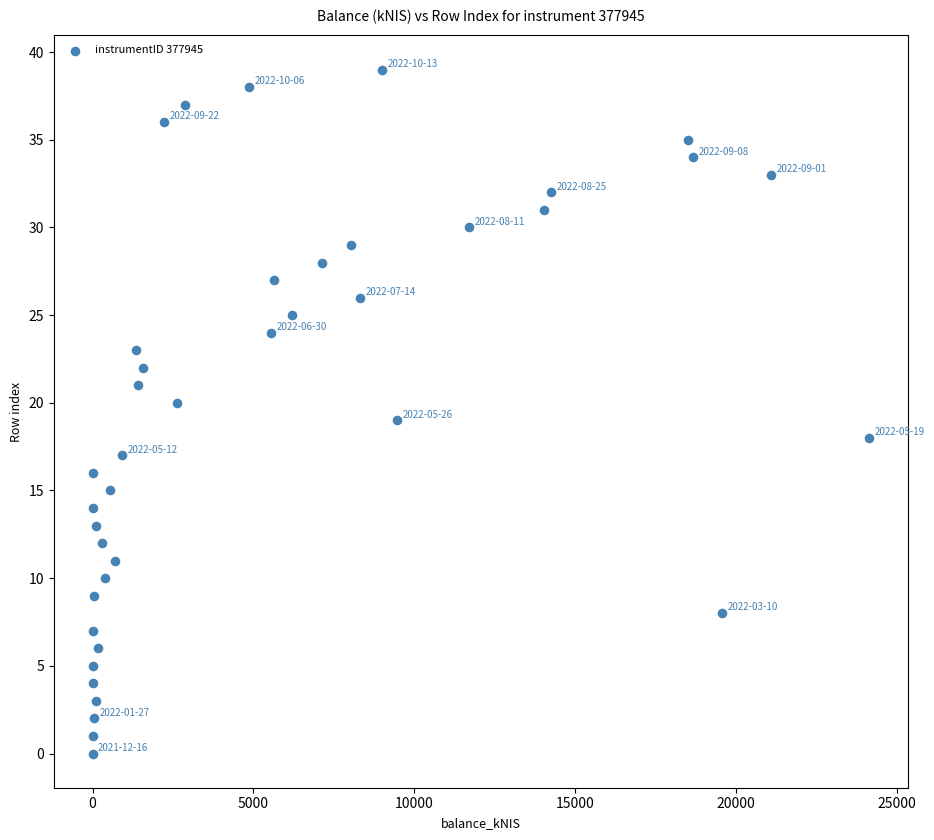

What is the range of Y values (max minus min)?

39